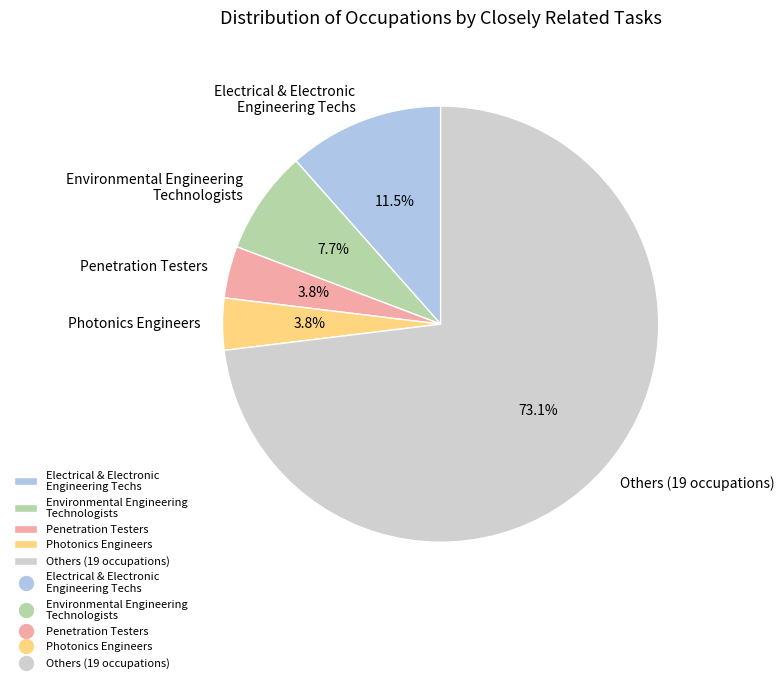

Which slice is the largest?

Others (19 occupations)